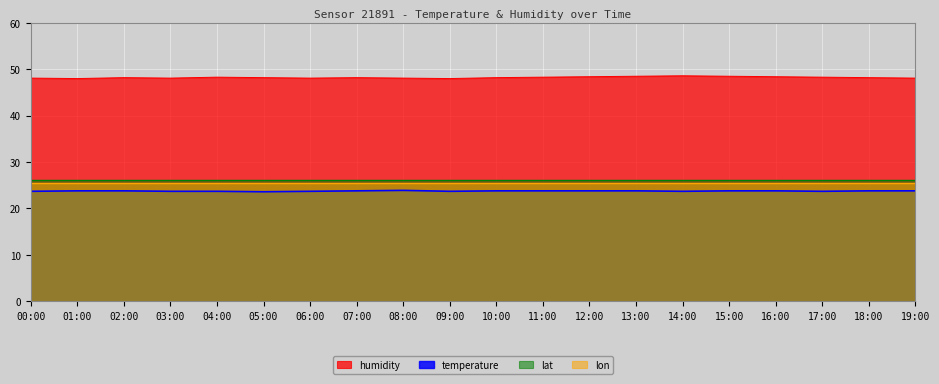

True or false: temperature and humidity intersect in this chart.

False